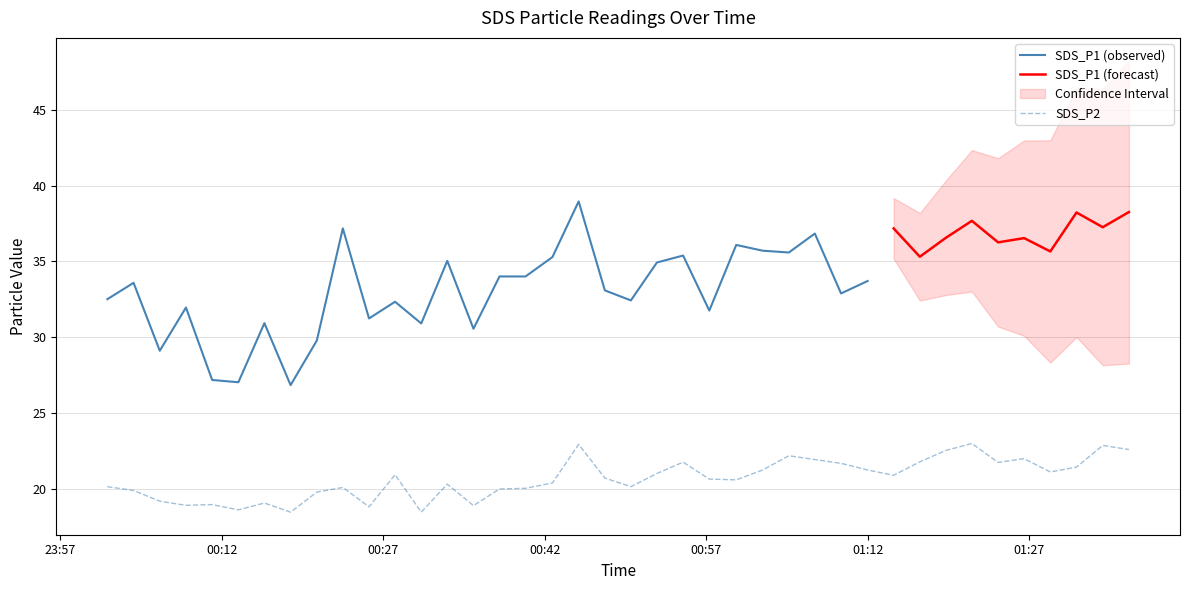

What is the label of the 16th point from the right?

2024/03/21 00:59:46